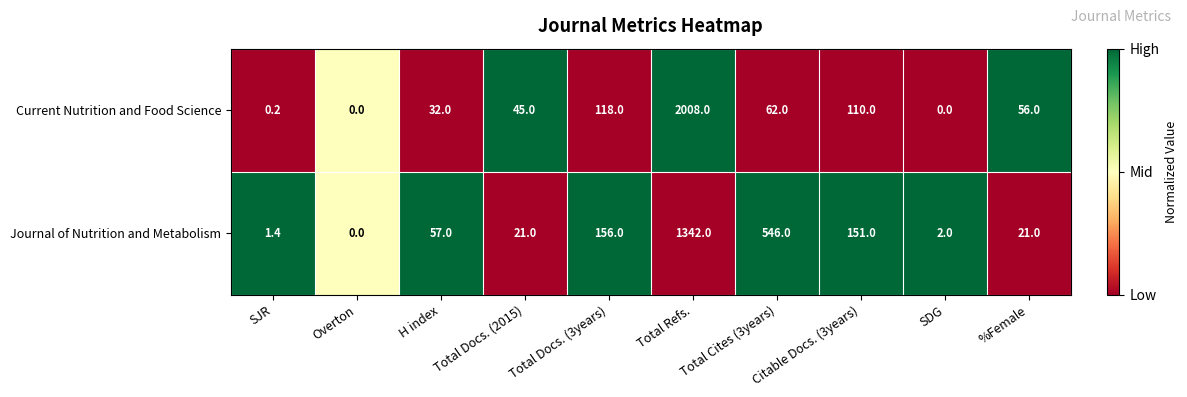

What is the sum of the Current Nutrition and Food Science values at Total Cites (3years) and Total Docs. (2015)?

107.0